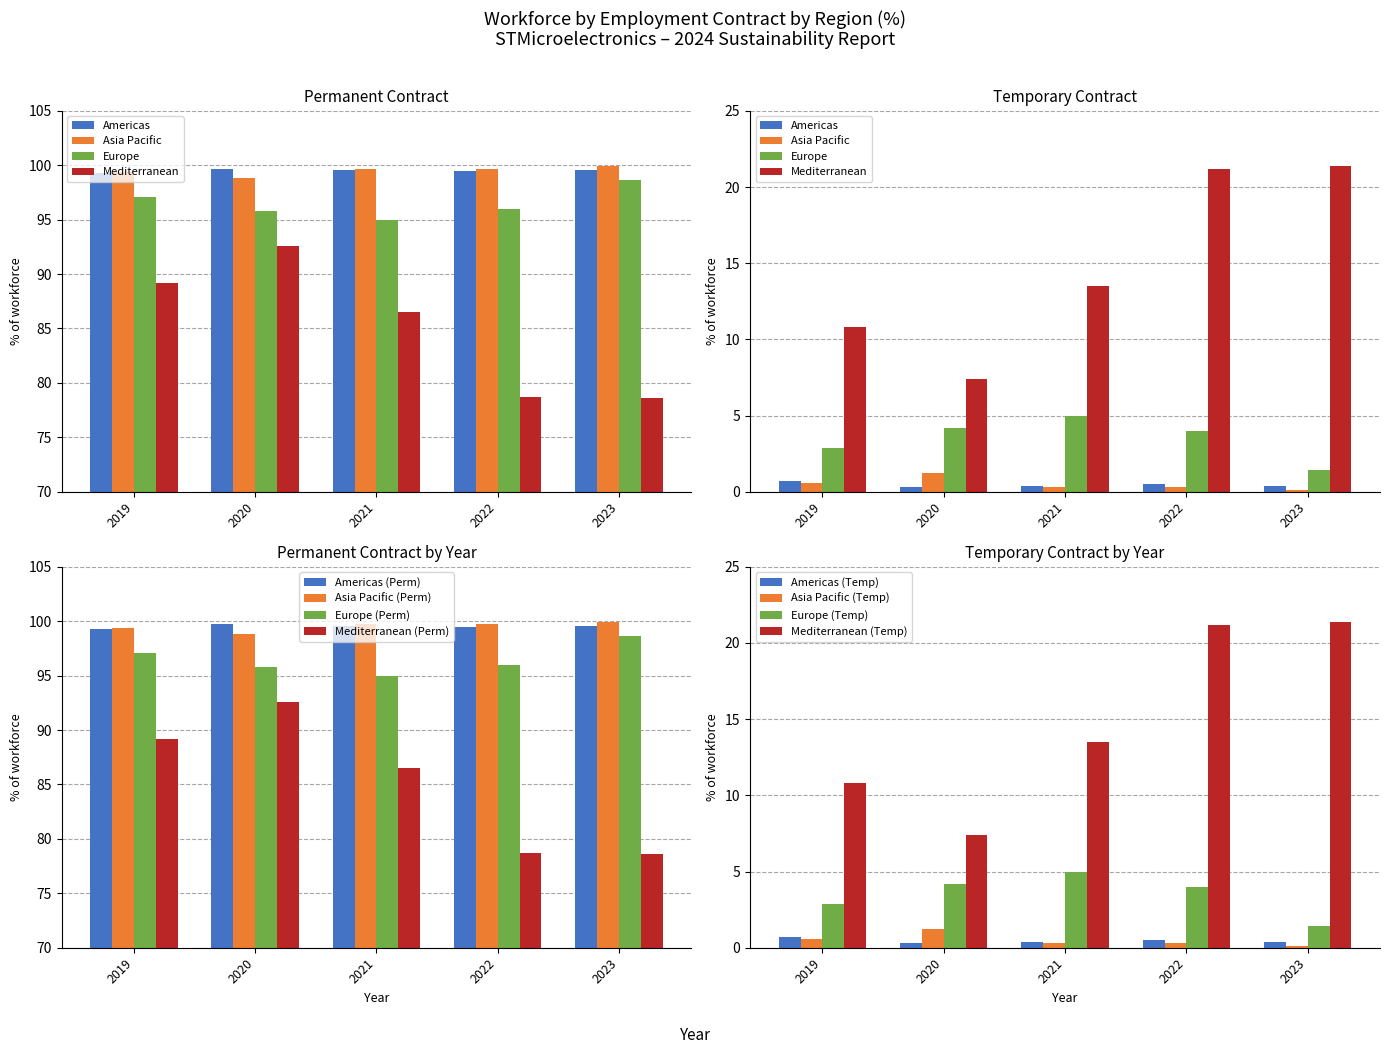

The Americas series shows 149.8 at 2023. True or false?

False